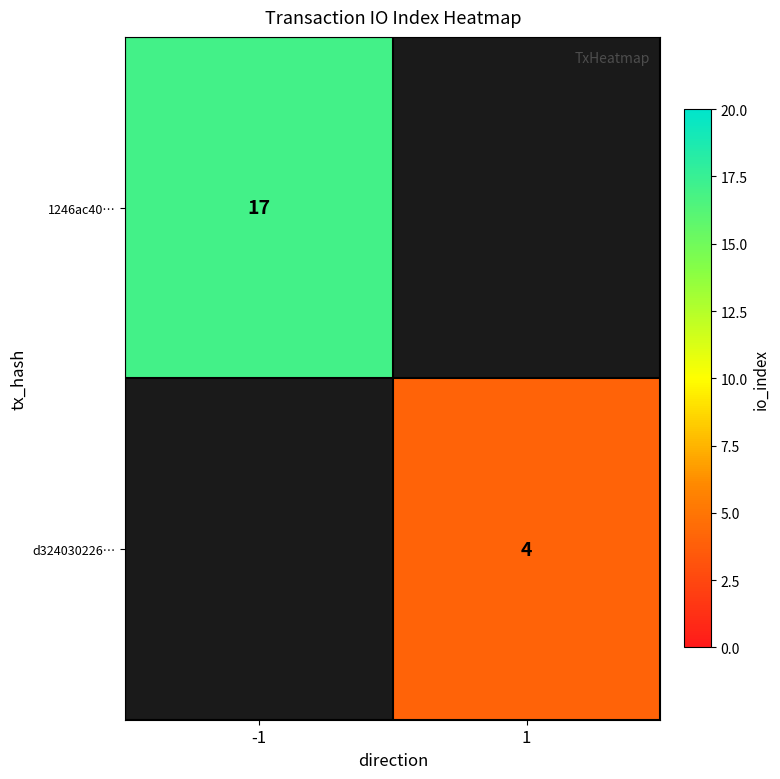

The value of 1246ac40… at -1 is 17. True or false?

True